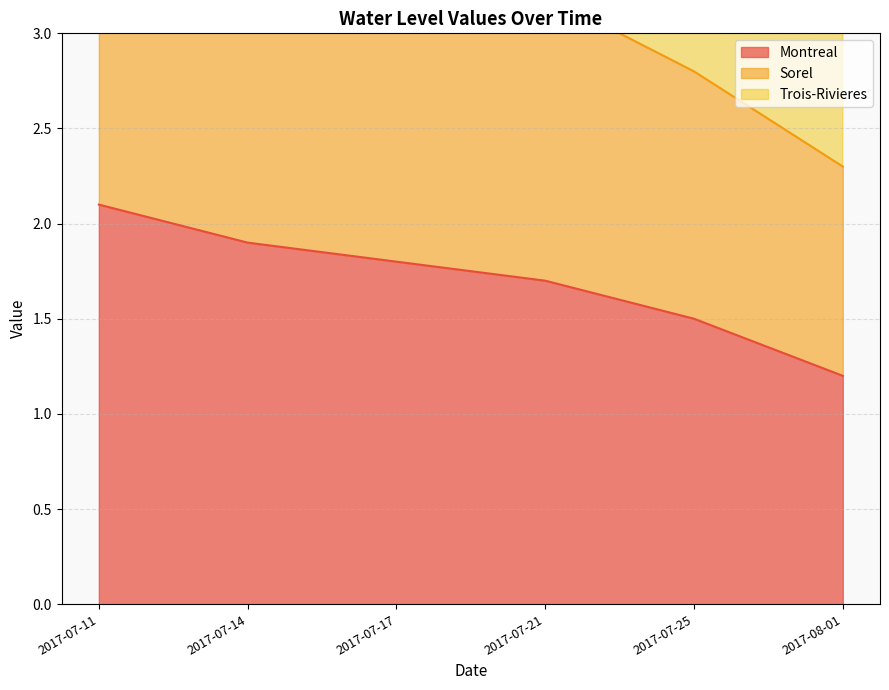

What is the label of the 4th point from the left?

2017-07-21